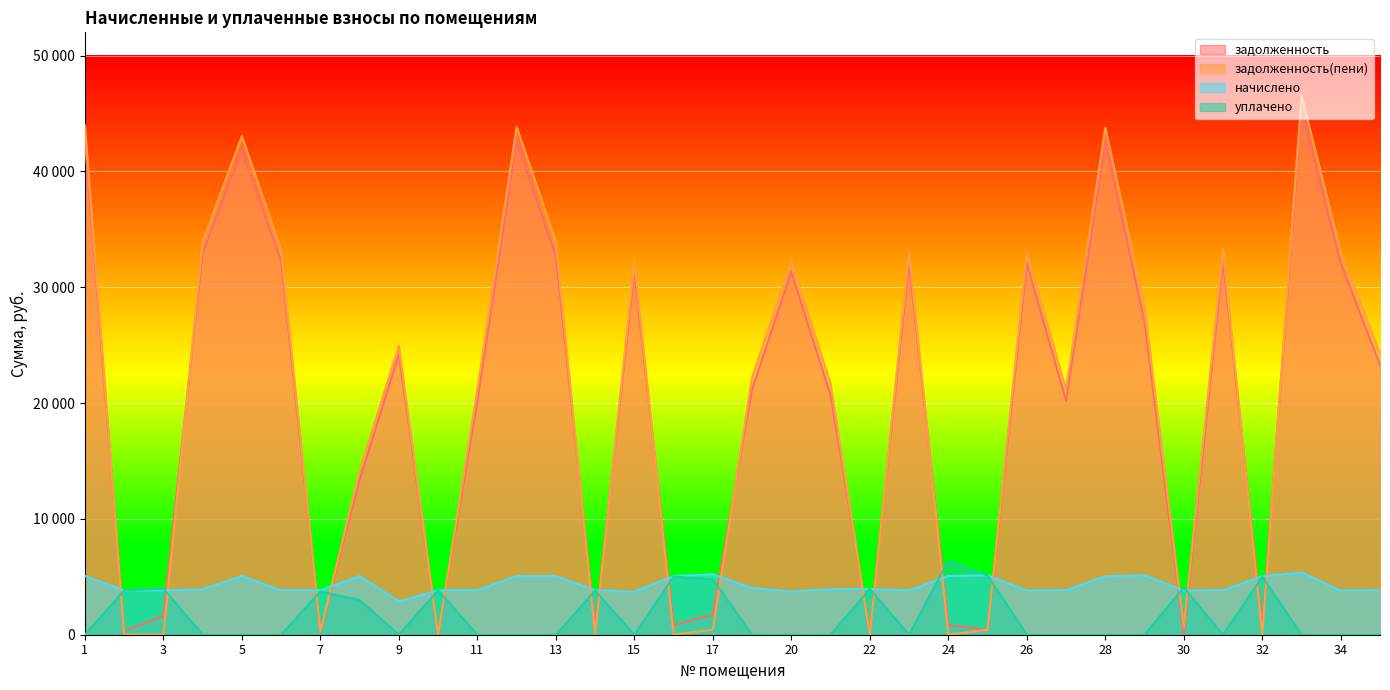

Where is задолженность nearest to the value 22604?

35